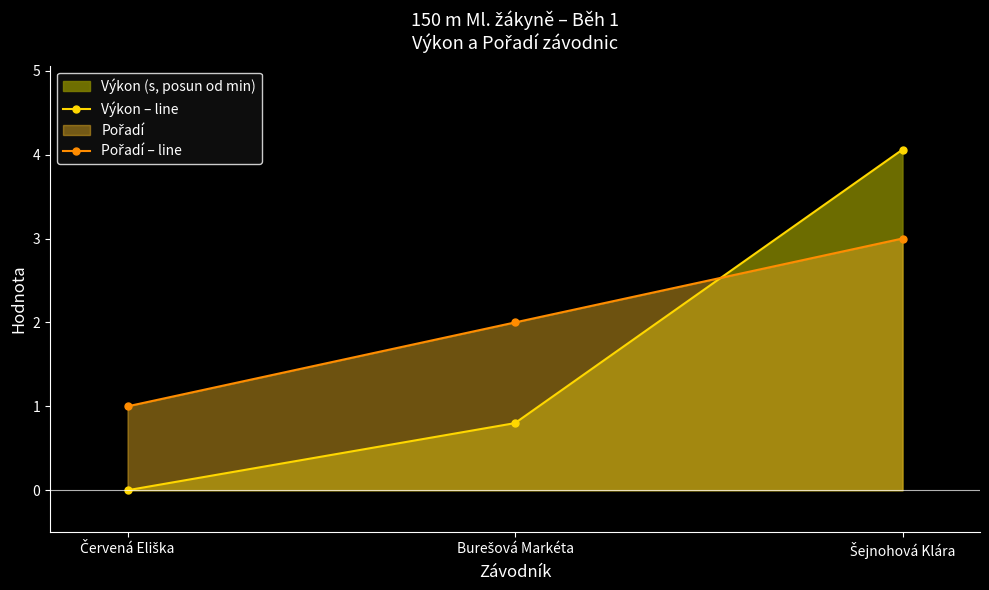

Reading left to right, extract all data points from this chart.

Výkon – line: Červená Eliška=0.0	Burešová Markéta=0.8	Šejnohová Klára=4.1
Pořadí – line: Červená Eliška=1.0	Burešová Markéta=2.0	Šejnohová Klára=3.0